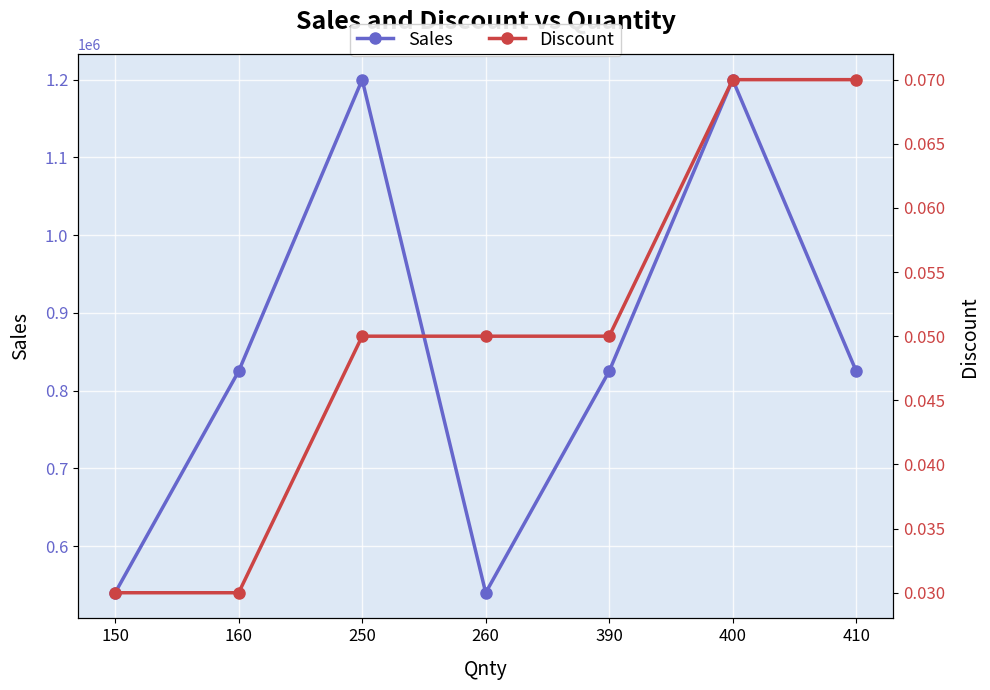

Rank the series by their maximum value, from lowest to highest.

Discount, Sales